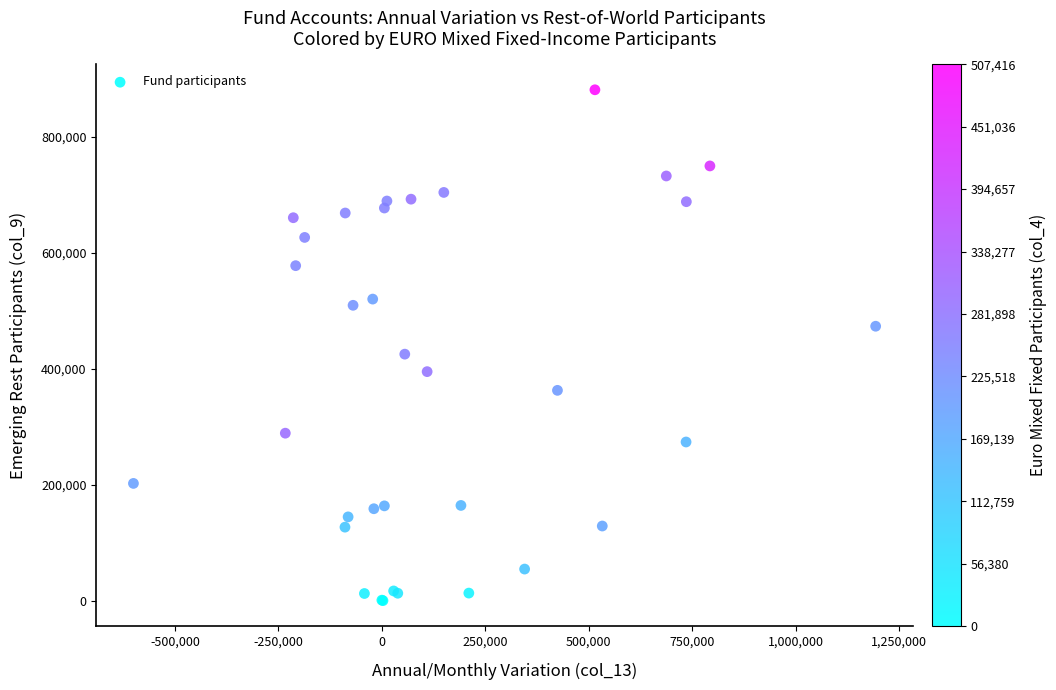

What Y value in the scatter plot is closest to 440358?

424942